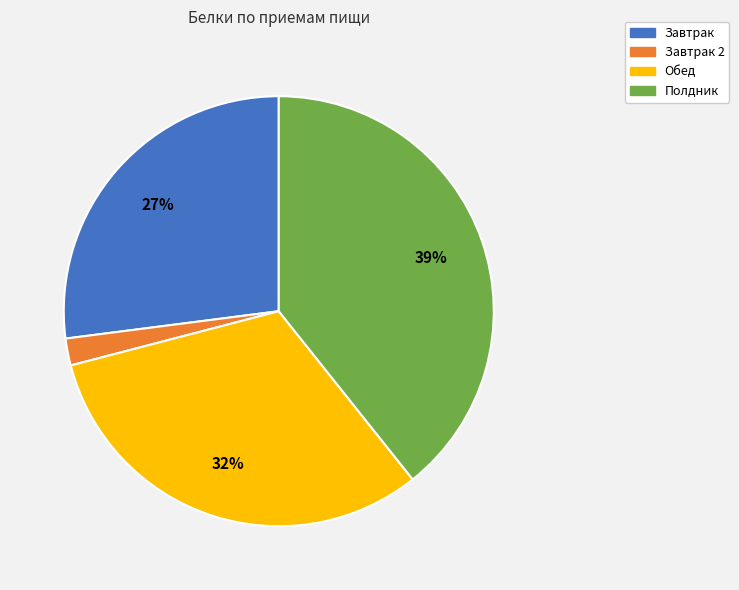

To the nearest percent, what is the difference between the largest and smallest slice percentages?

37%